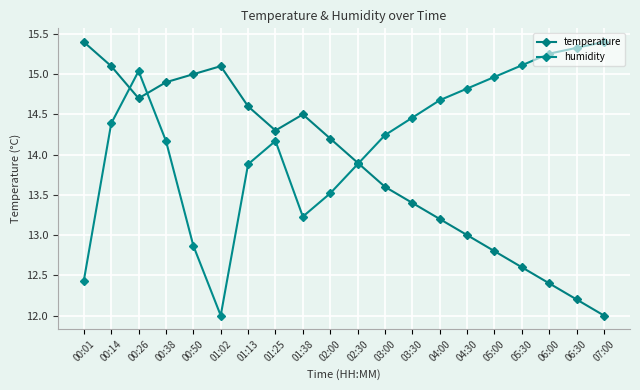

Rank the categories by temperature value from lowest to highest.

07:00, 06:30, 06:00, 05:30, 05:00, 04:30, 04:00, 03:30, 03:00, 02:30, 02:00, 01:25, 01:38, 01:13, 00:26, 00:38, 00:50, 00:14, 01:02, 00:01